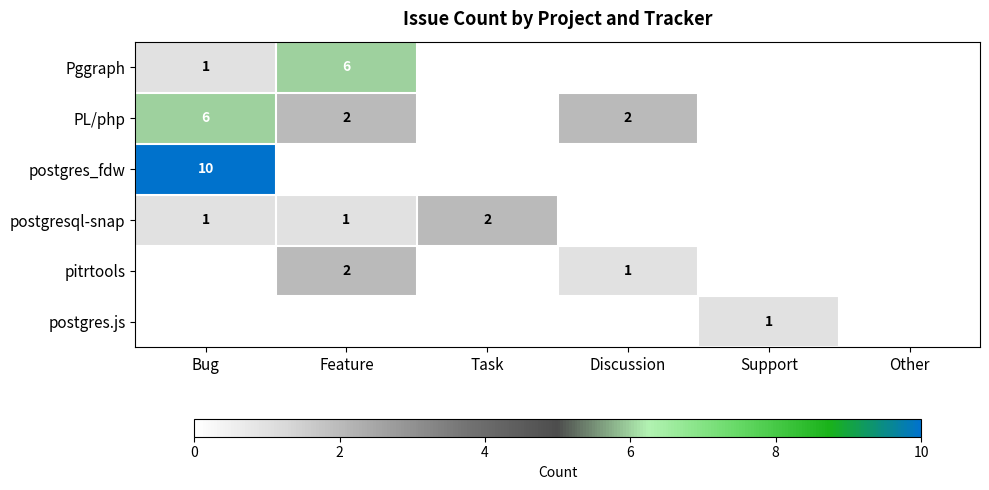

Is it true that postgresql-snap equals 1 at Feature?

True